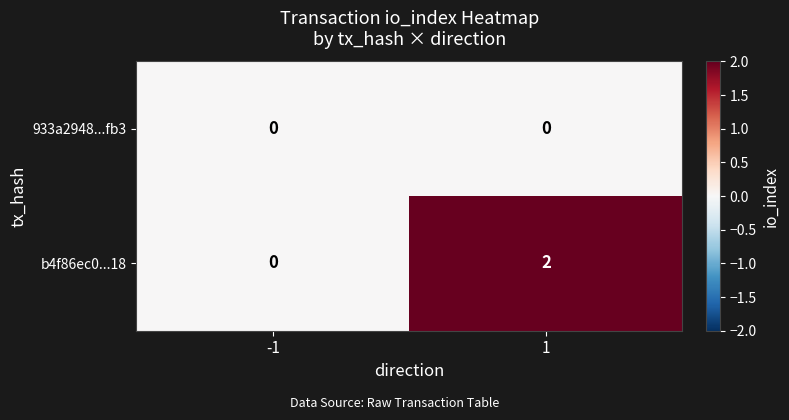

How many series are shown in this chart?

2